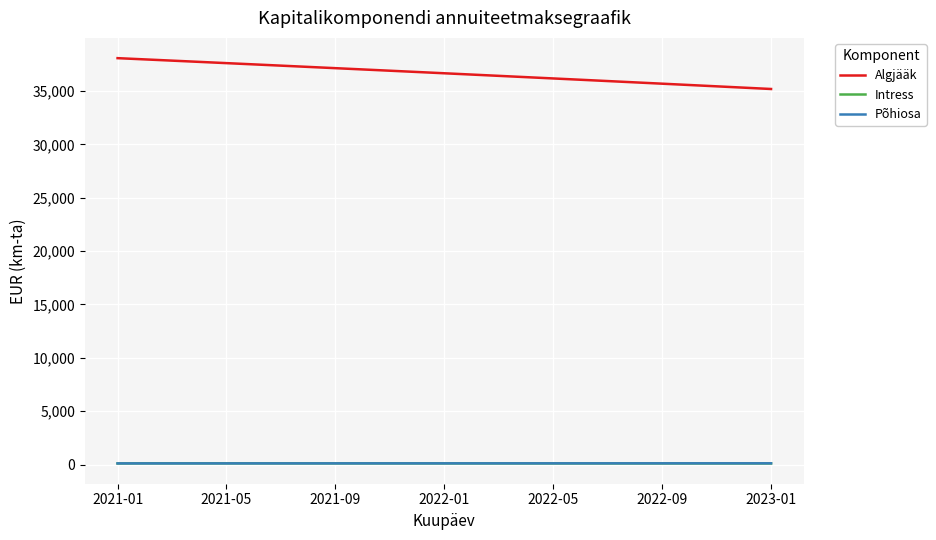

Which series has the widest spread of values?

Algjääk